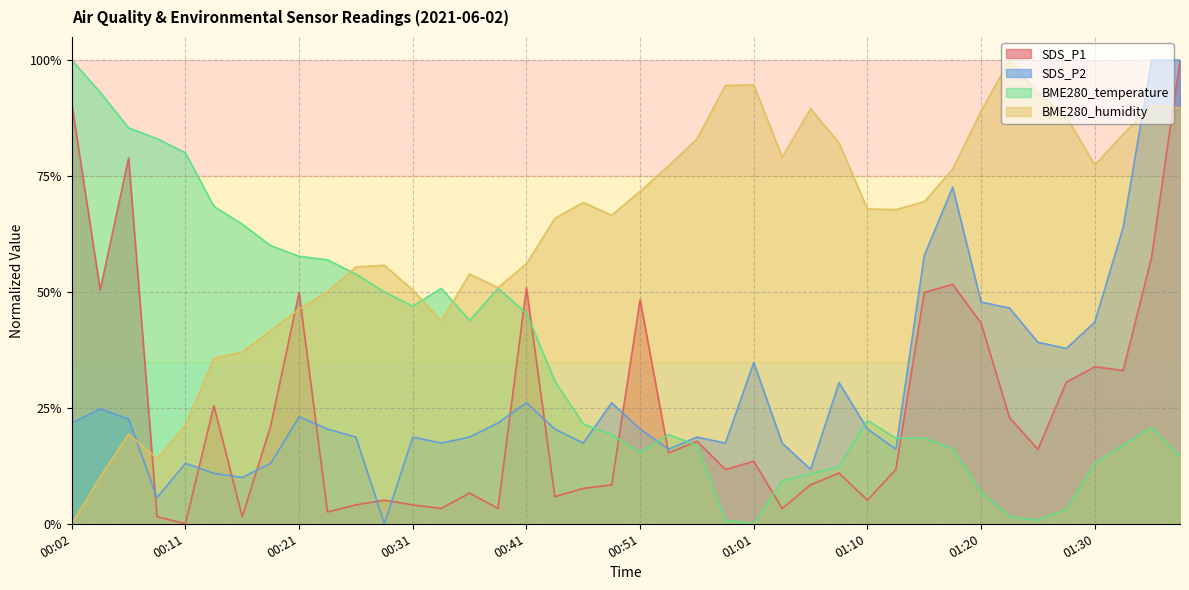

What is the label of the 6th point from the right?

01:25